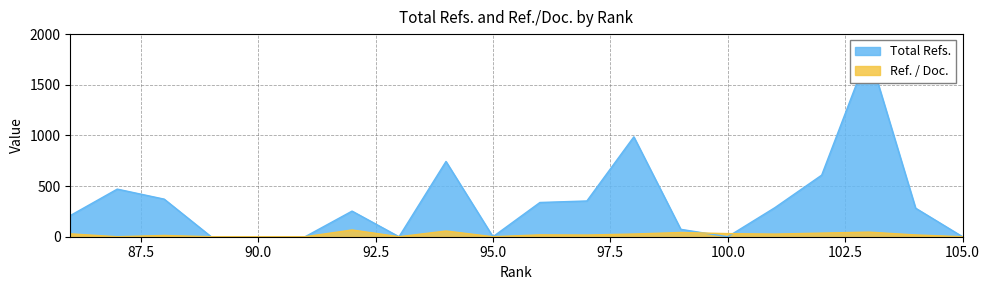

What is the difference between the maximum and second lowest values in the Ref. / Doc. series?

66.7